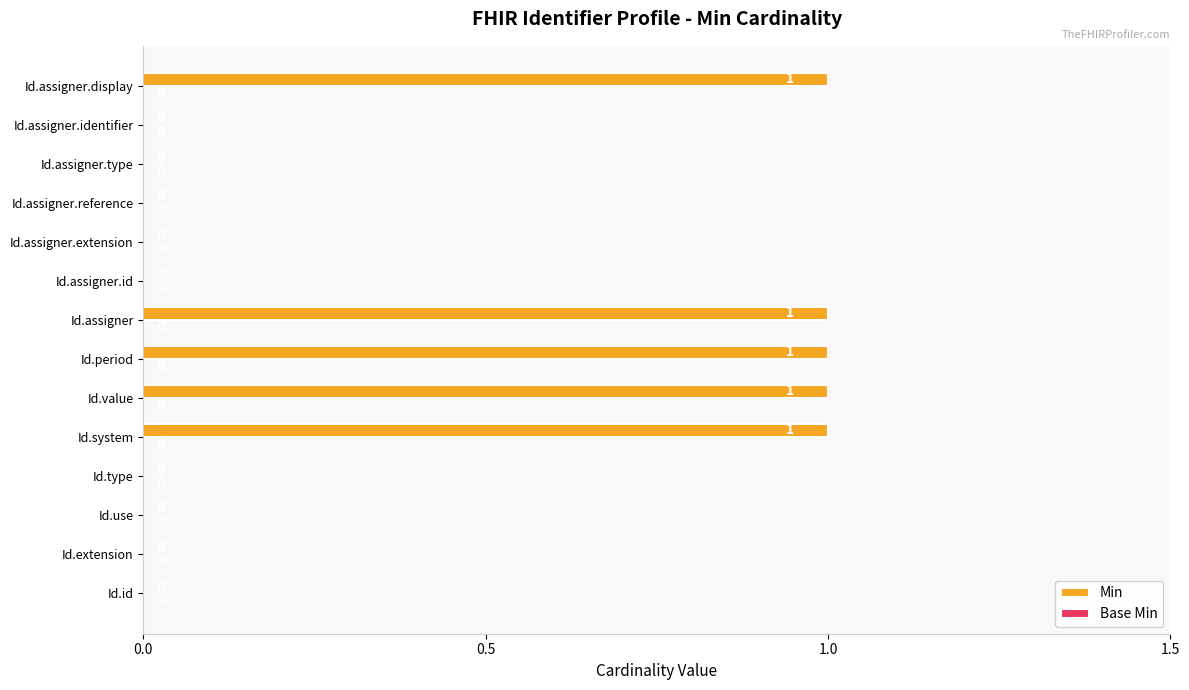

Reading bottom to top, list all the values displayed in this chart.

Id.id=0	Id.extension=0	Id.use=0	Id.type=0	Id.system=1	Id.value=1	Id.period=1	Id.assigner=1	Id.assigner.id=0	Id.assigner.extension=0	Id.assigner.reference=0	Id.assigner.type=0	Id.assigner.identifier=0	Id.assigner.display=1